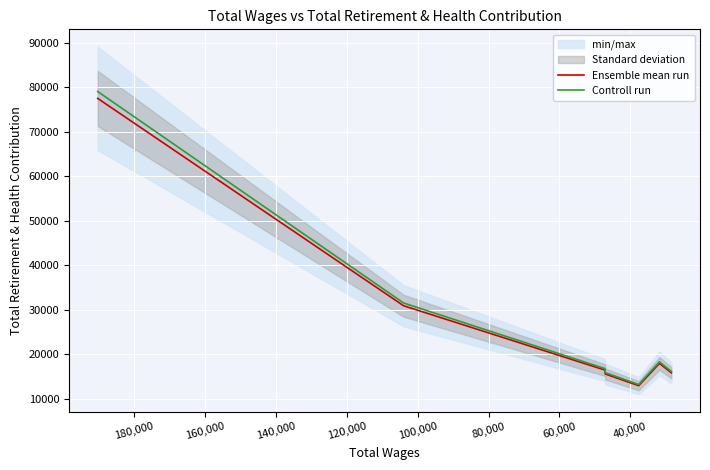

Reading left to right, extract all data points from this chart.

Ensemble mean run: 77458.0	30864.0	16410.0	15527.0	12902.0	17907.0	15788.0
Controll run: 79007.2	31481.3	16738.2	15837.5	13160.0	18265.1	16103.8